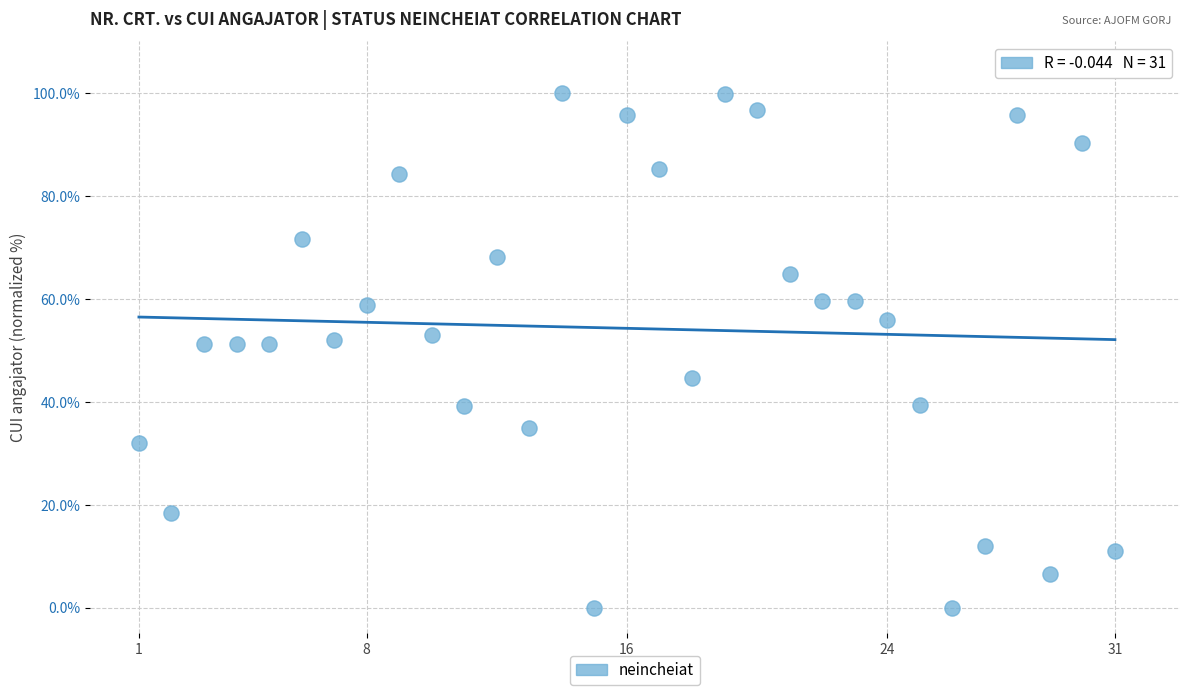

What is the range of X values (max minus min)?

30.0